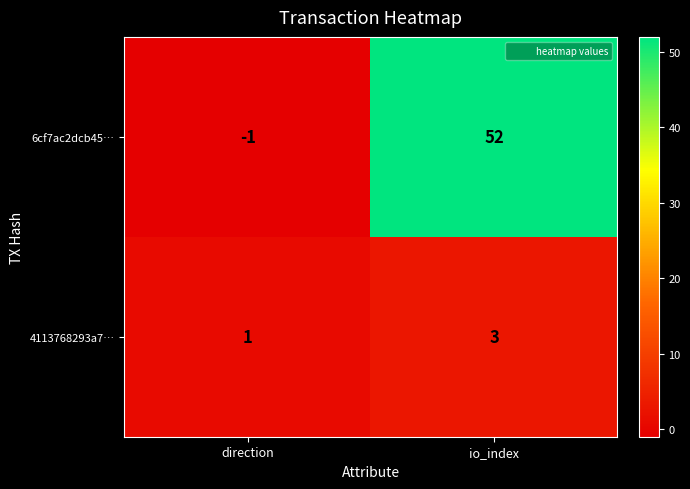

Reading left to right, transcribe all the data shown in this chart.

6cf7ac2dcb45…: -1	52
4113768293a7…: 1	3